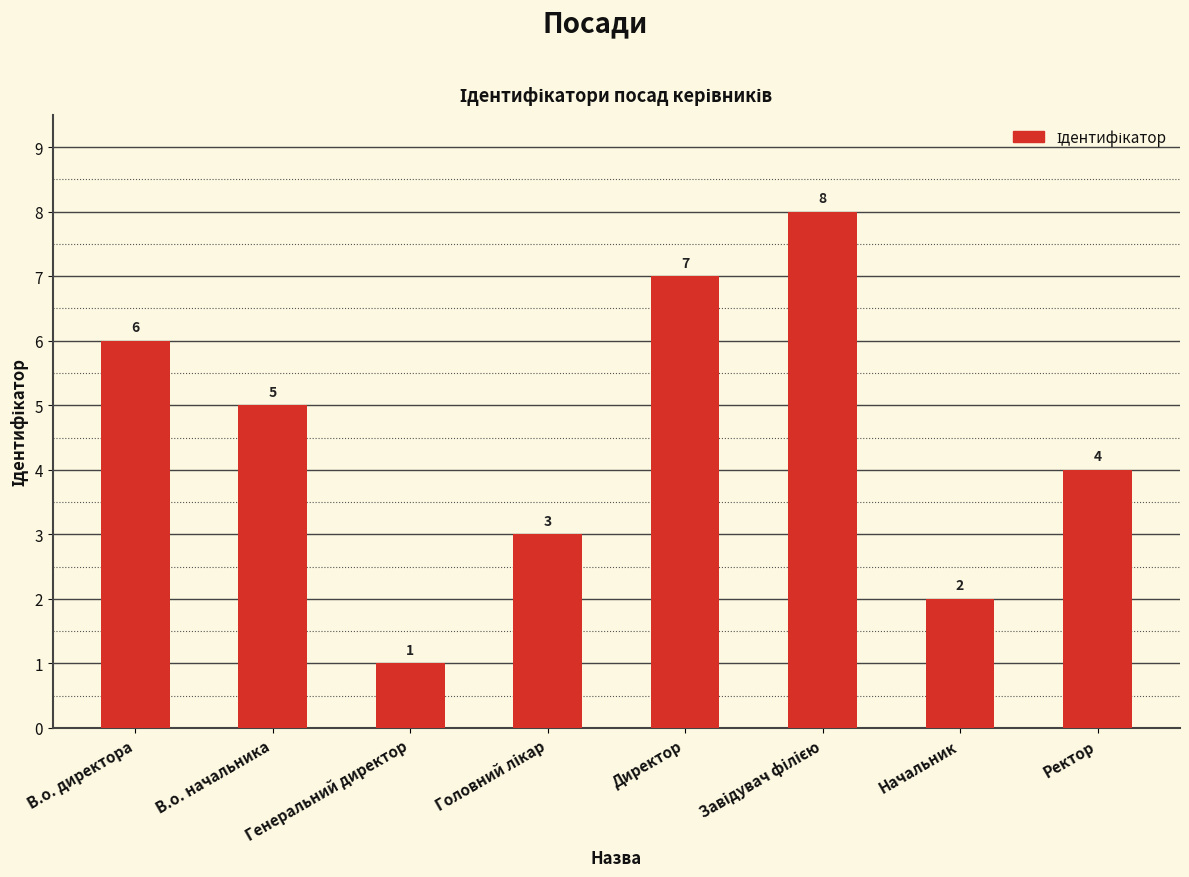

Count the number of categories in the chart.

8